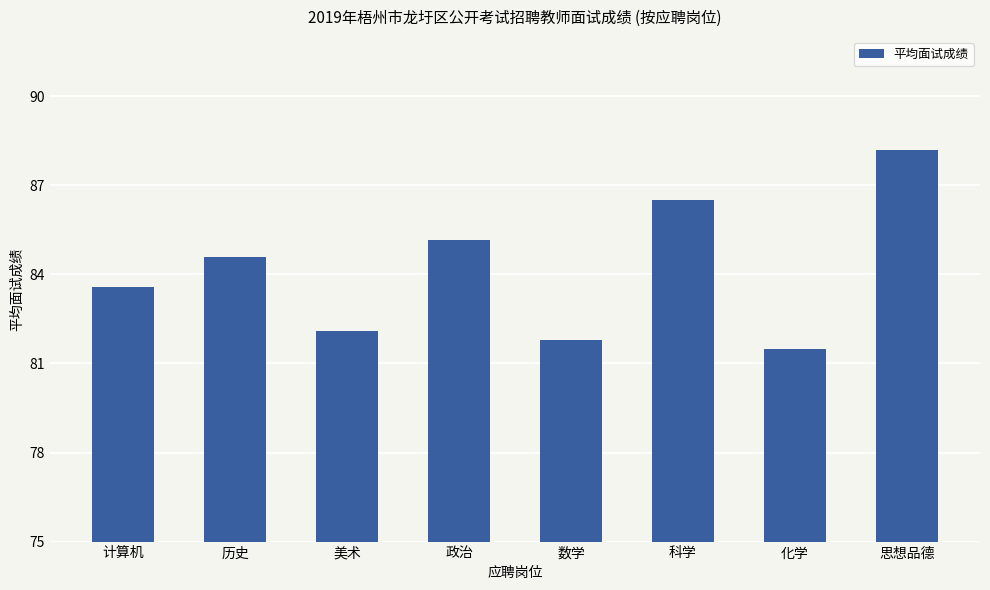

What is the change in value from 历史 to 美术?

-2.5